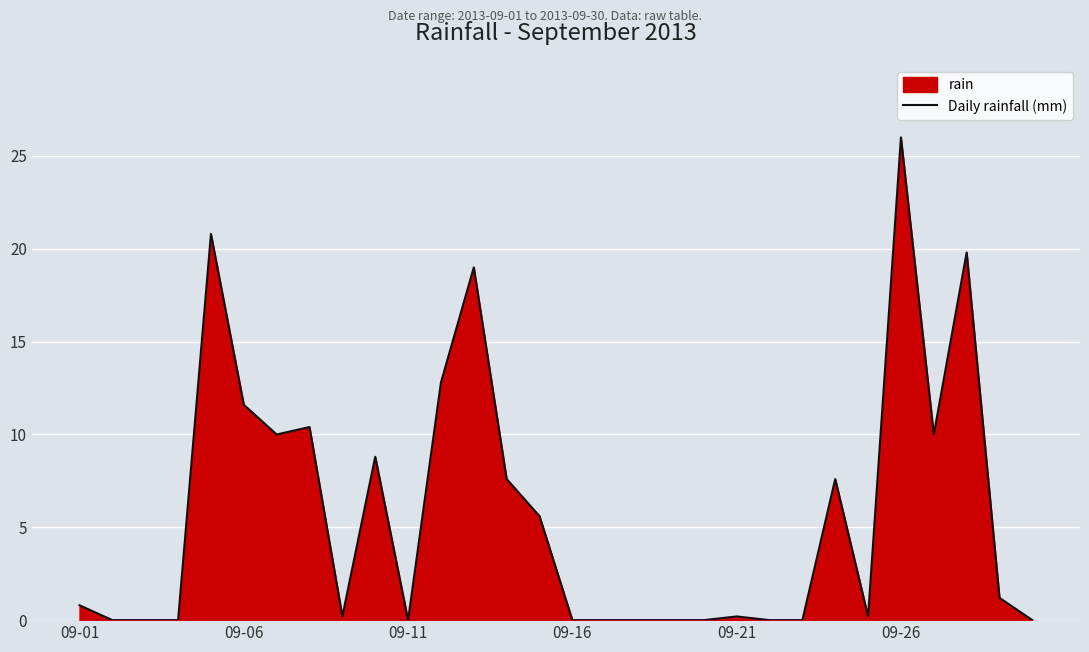

What is the greatest value displayed?

26.0